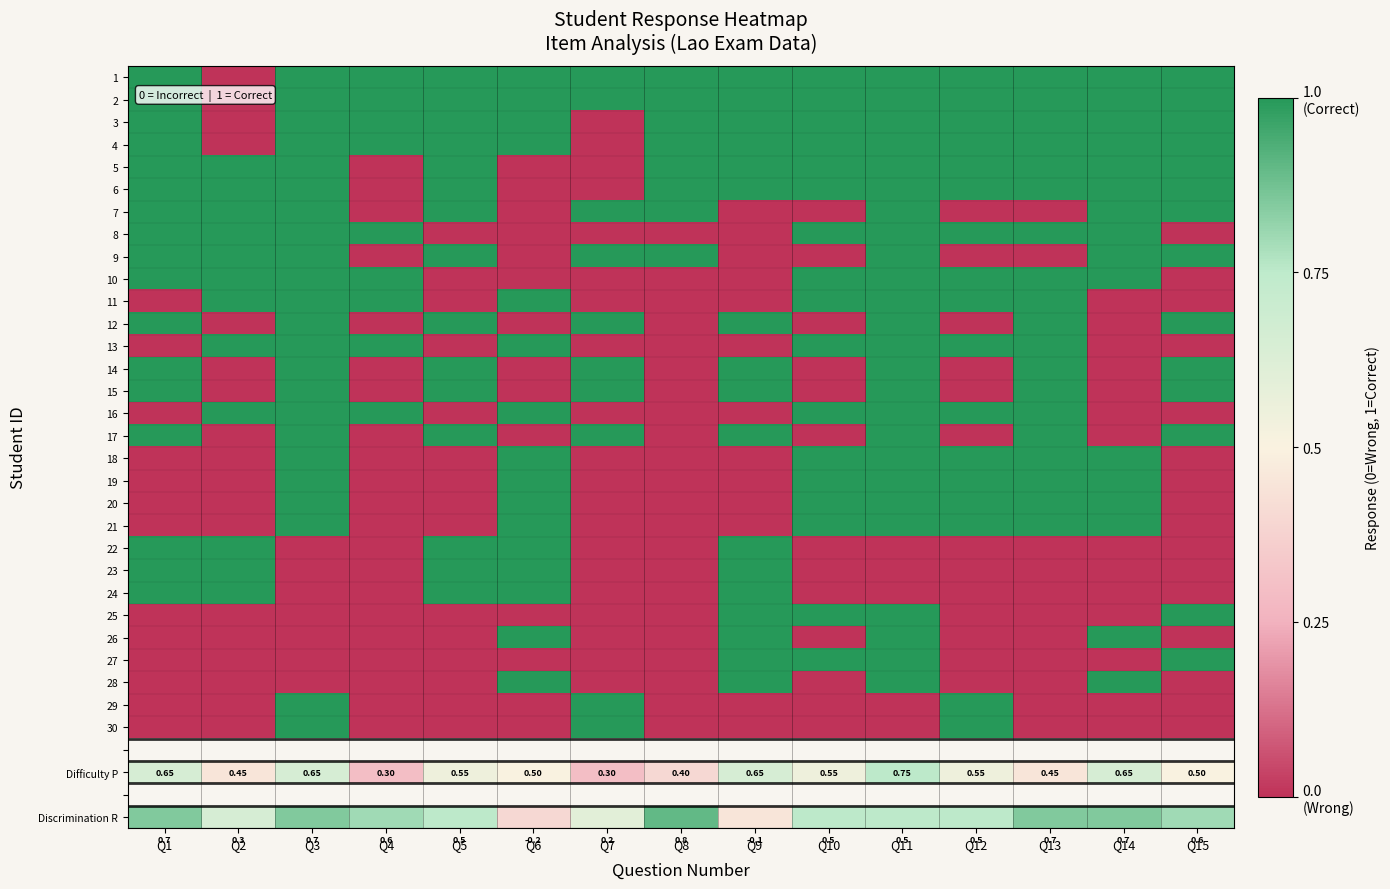

What is the difference between the maximum and minimum values in the 27 series?

1.0